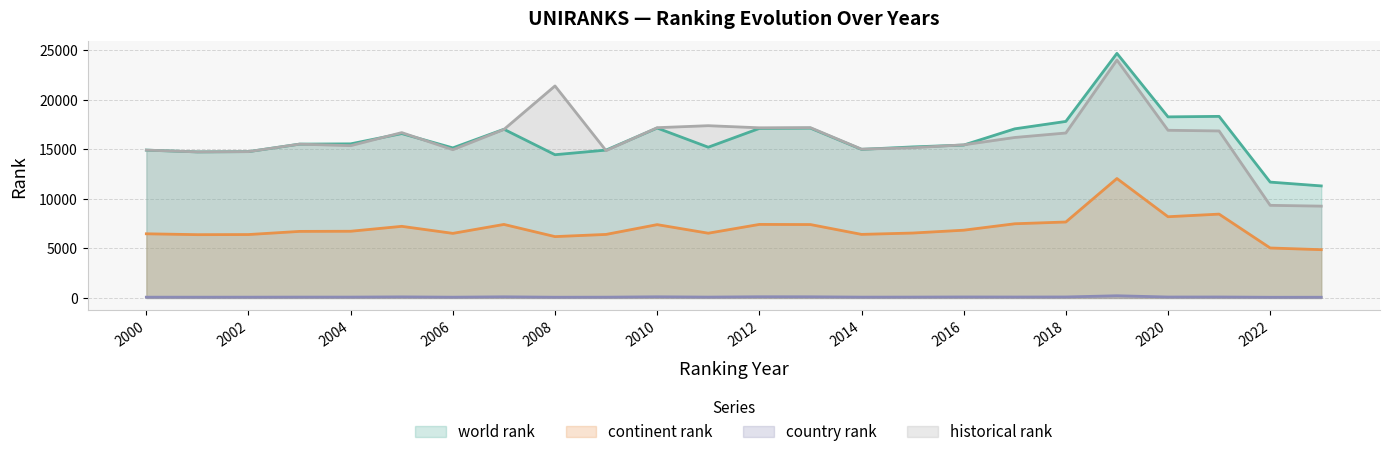

Where does the country rank series first go above 87?

2005